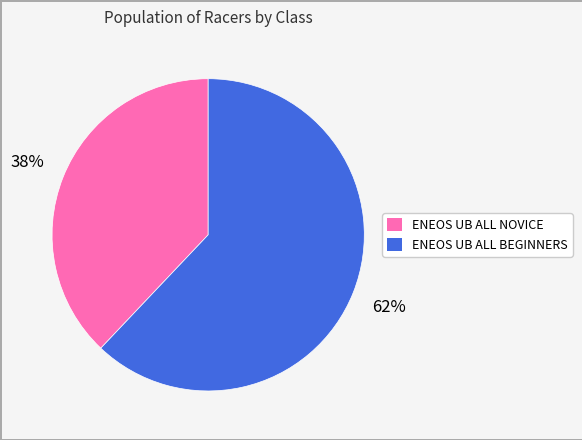

What is the smallest slice in the pie chart?

ENEOS UB ALL NOVICE